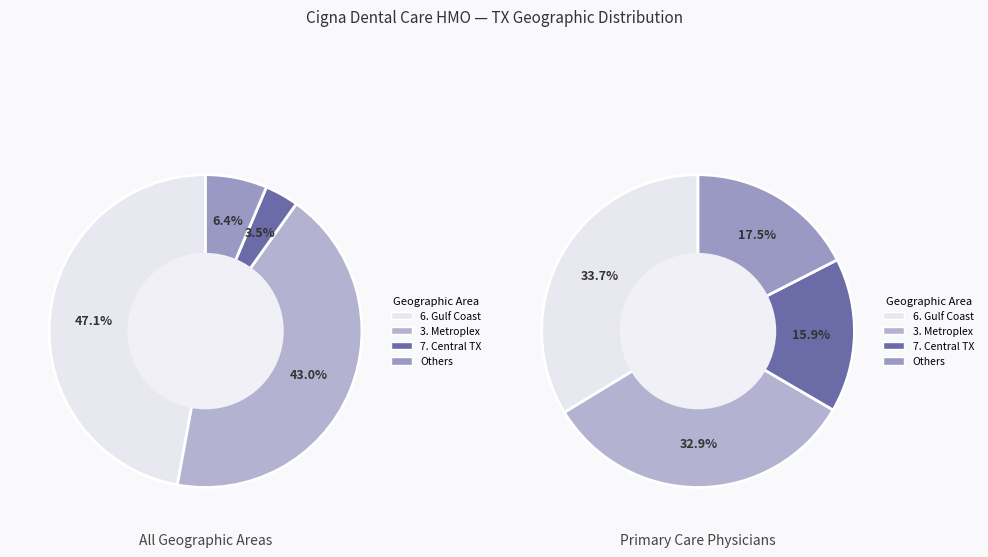

Which slice is the largest?

6. Gulf Coast